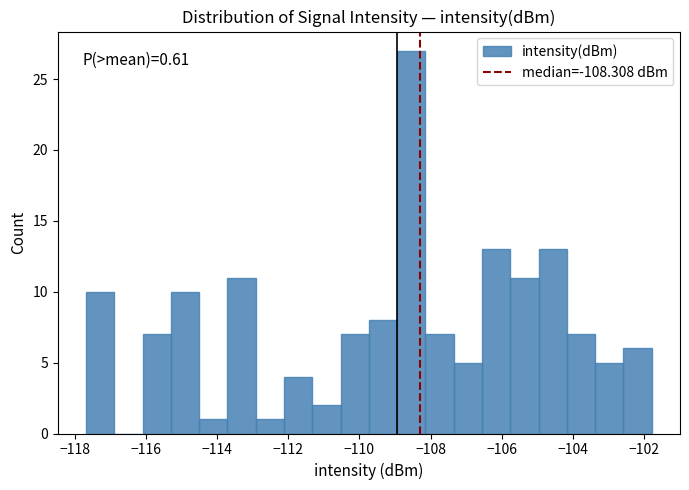

Around what value on the x-axis is the tallest bar? Give the approximate position of its centre, as read against the axis.

-108.6